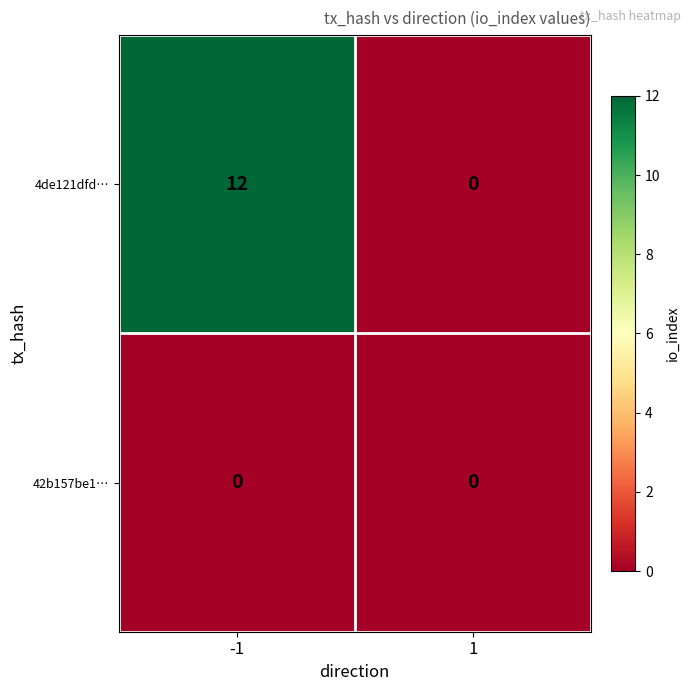

Which series changed the most between -1 and 1?

4de121dfd…